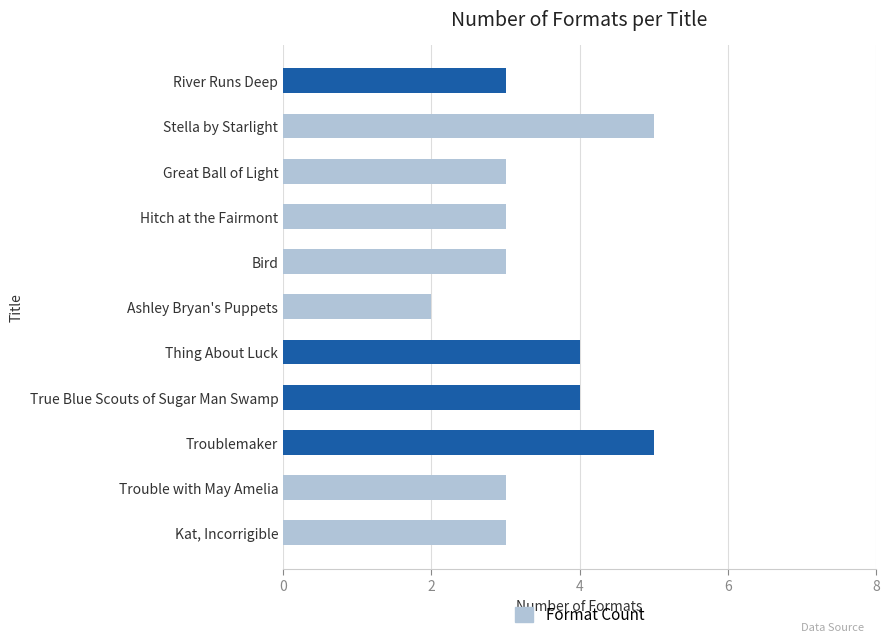

What is the average value?

3